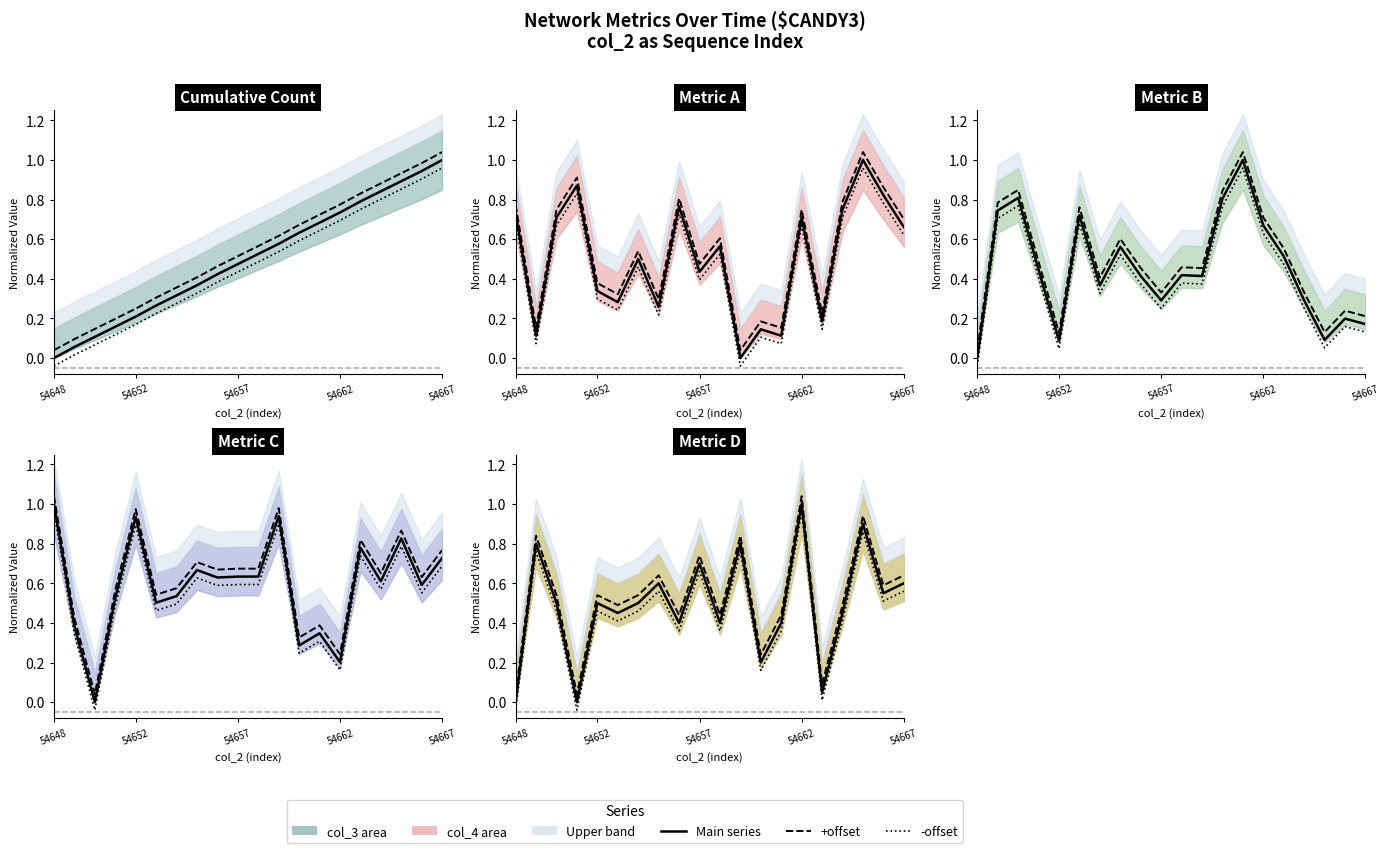

How many intersections are there between Metric C and Metric D?

8